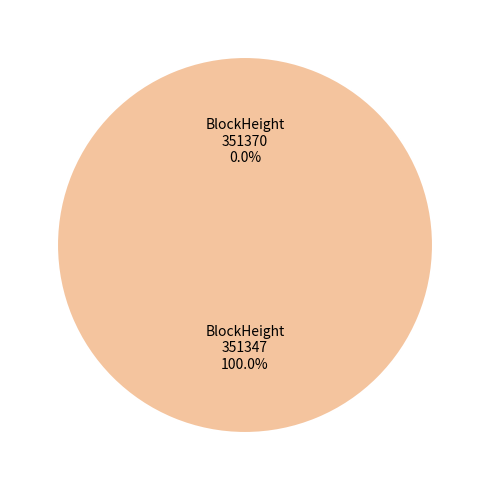

What is the majority slice?

351347